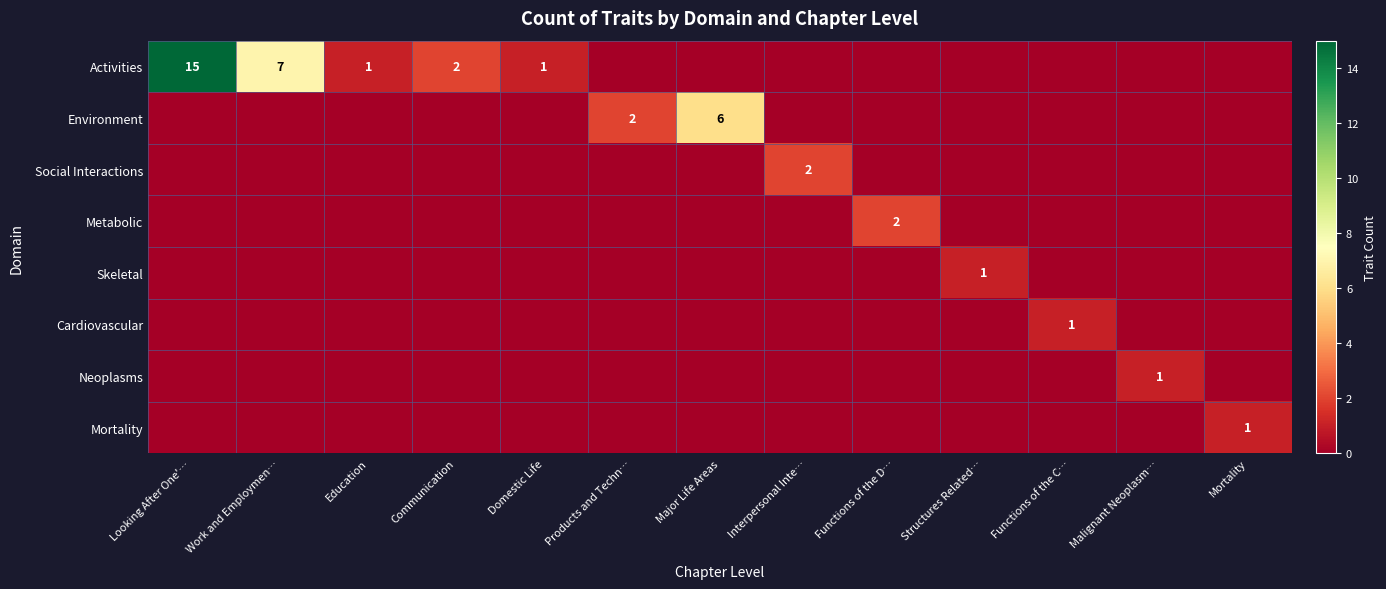

Is it true that Environment equals 6 at Major Life Areas?

True